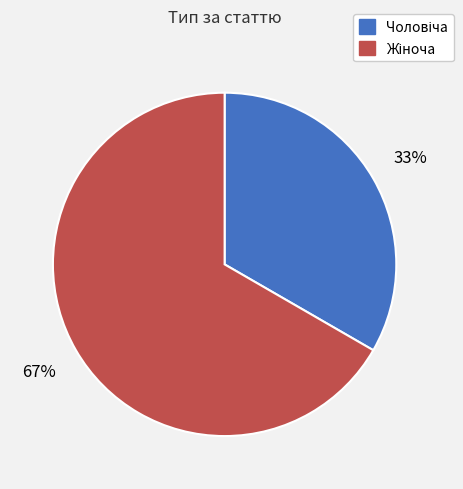

Is there any slice that represents more than half of the pie?

Yes